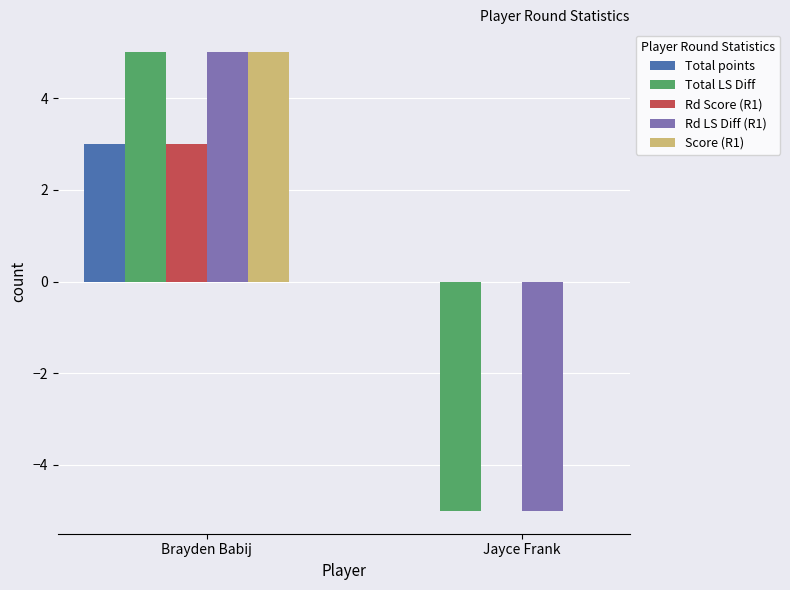

What is the difference between the Total points values at Jayce Frank and Brayden Babij?

3